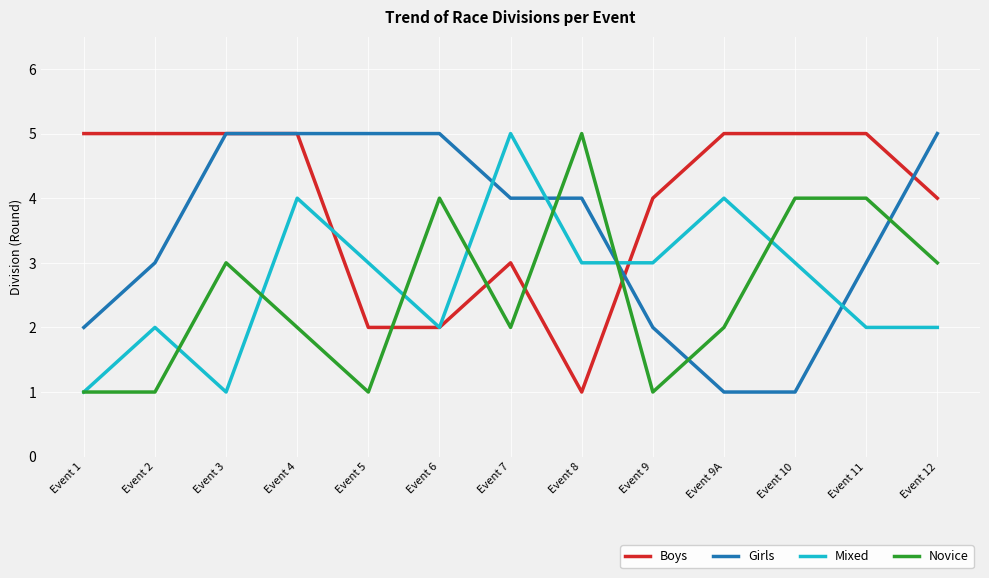

Where does the Girls series first go above 4?

Event 3